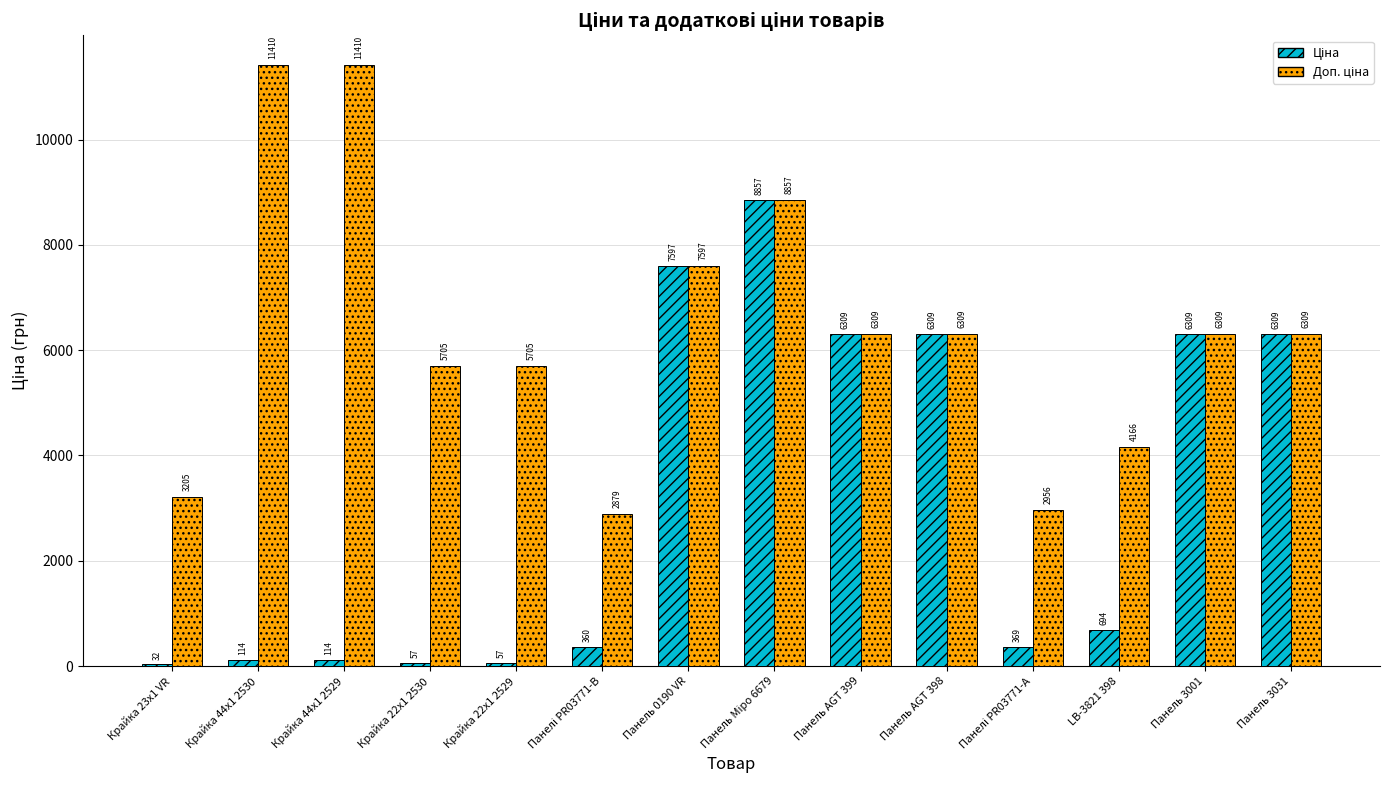

What is the maximum value shown in the chart?

11410.0